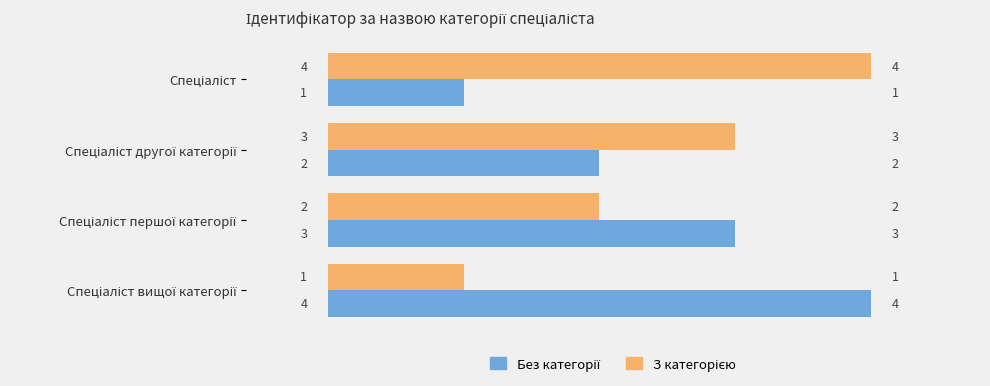

What is the maximum value shown in the chart?

4